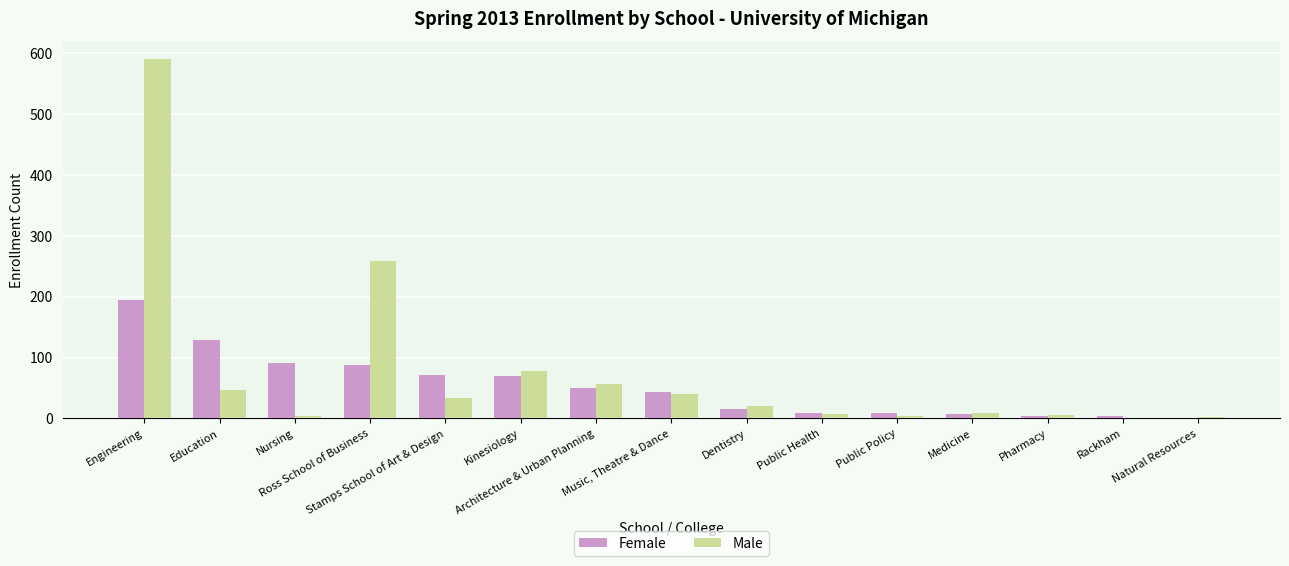

Are the bars horizontal?

No